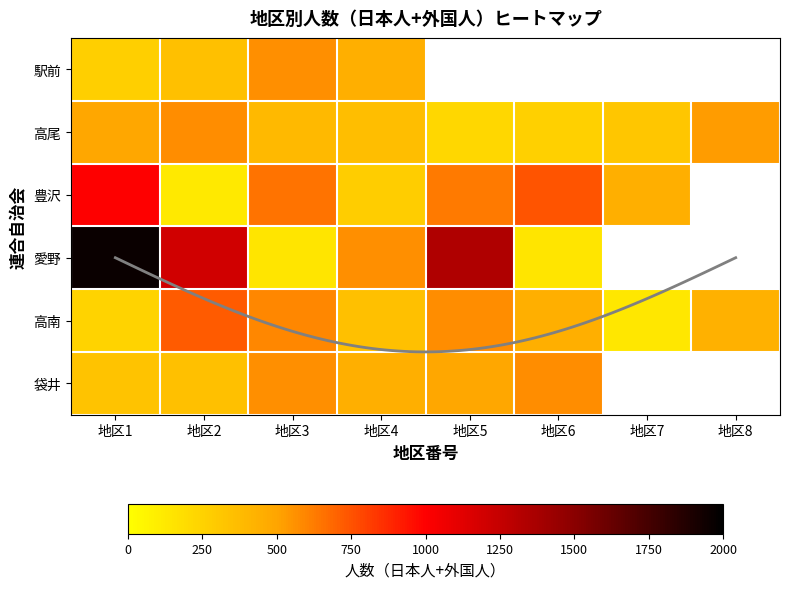

What is the spread (max minus min) of values at 地区3?

506.0